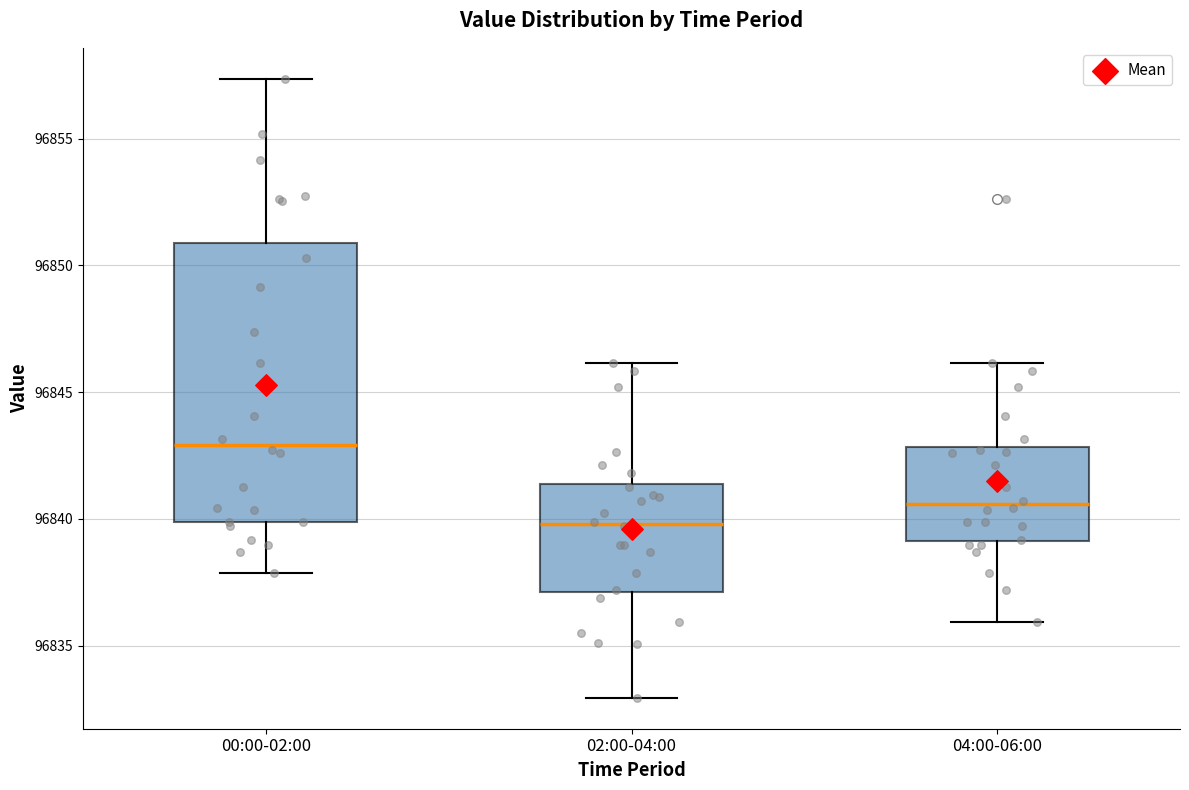

Comparing the boxes themselves (not the whiskers), which one is the tallest?

00:00-02:00